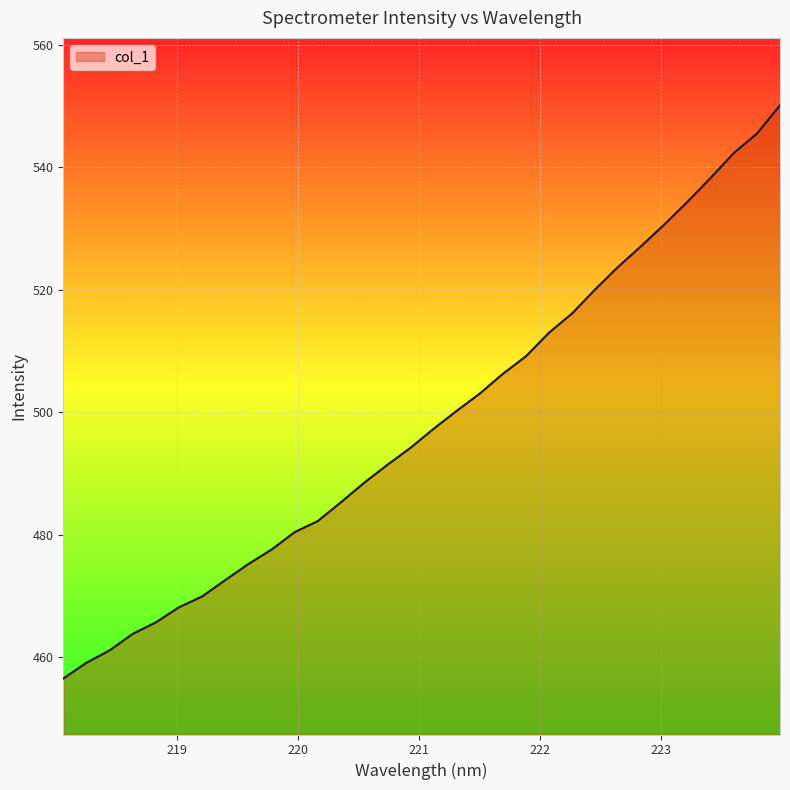

How many lines are shown in the chart?

1